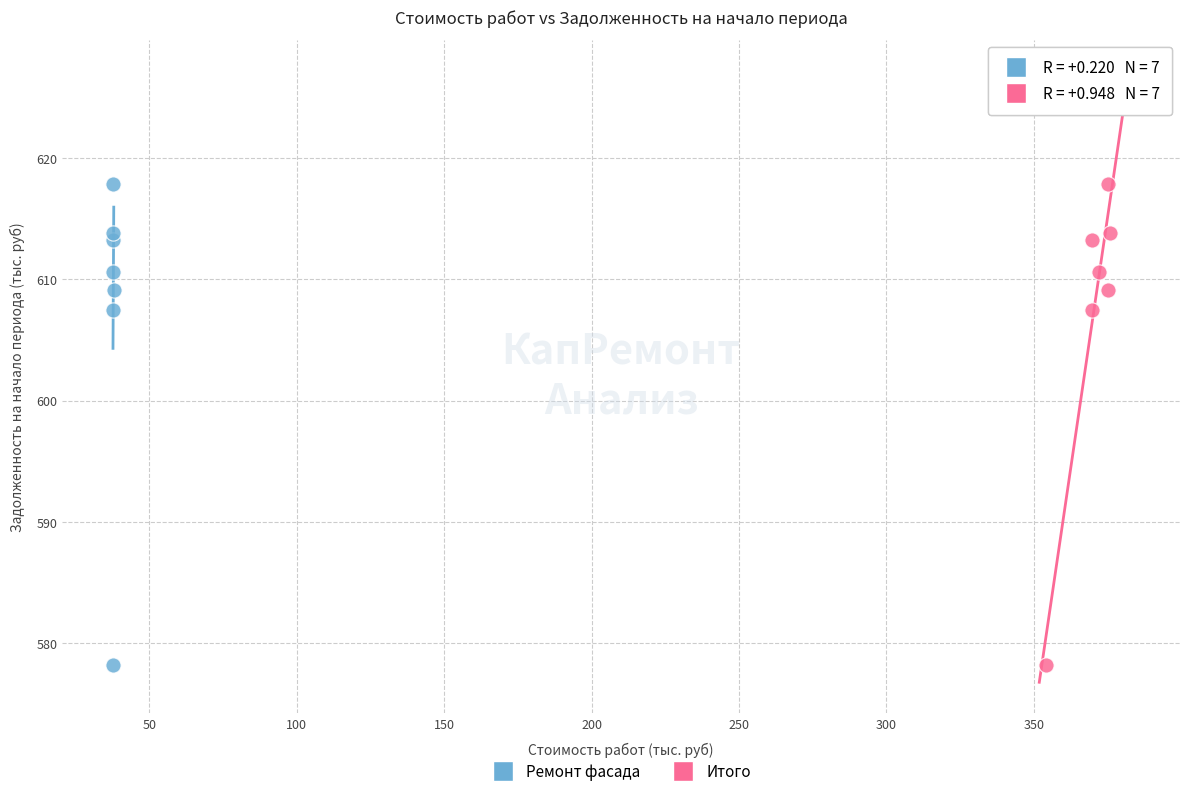

What are all the series names shown in the legend?

Ремонт фасада, Итого